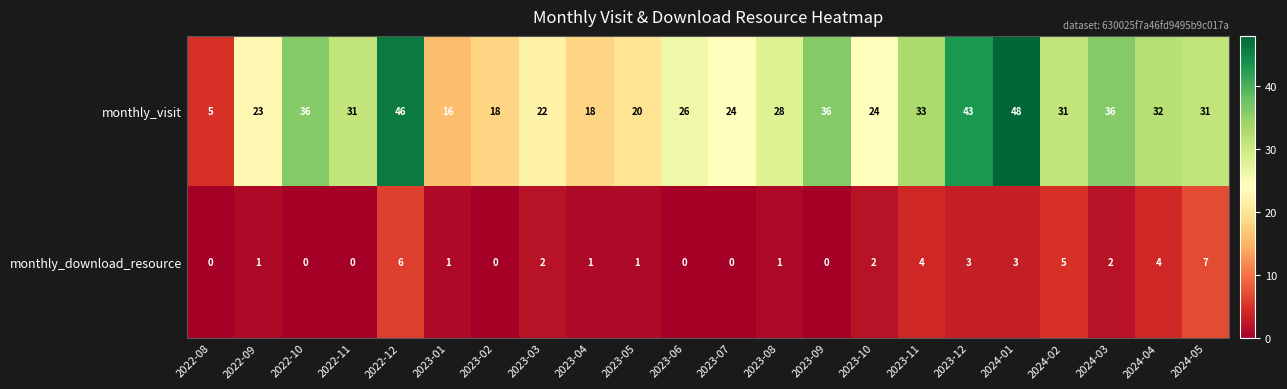

Rank the series at 2023-02 from lowest to highest value.

monthly_download_resource, monthly_visit